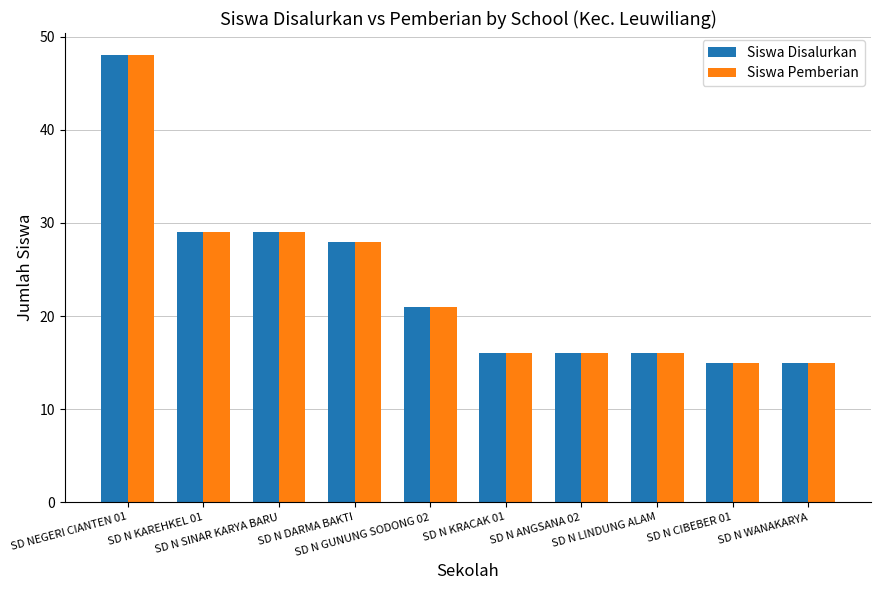

What is the label of the 4th bar from the right?

SD N ANGSANA 02